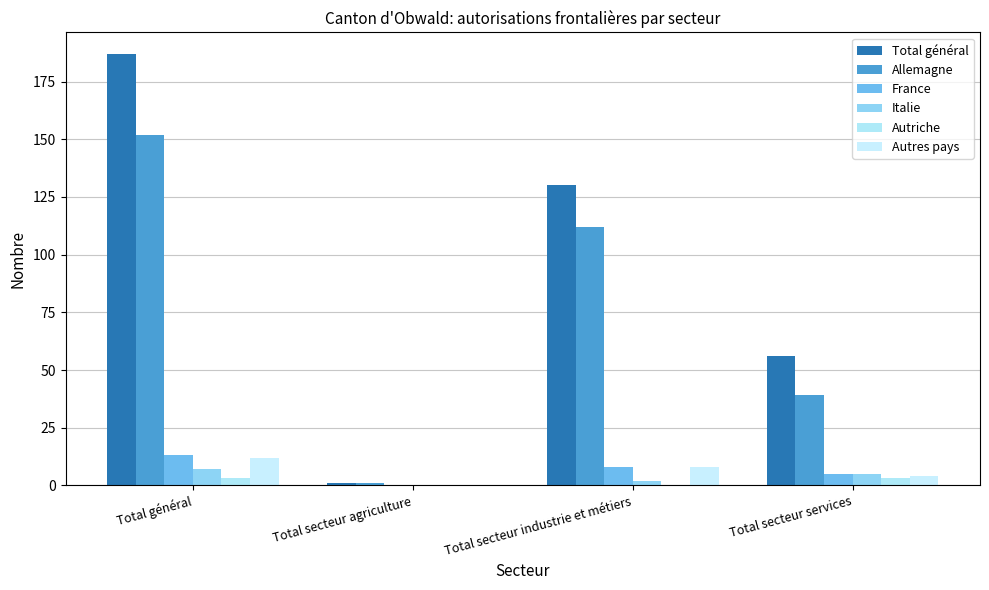

What is the difference between the maximum and minimum values in the Allemagne series?

151